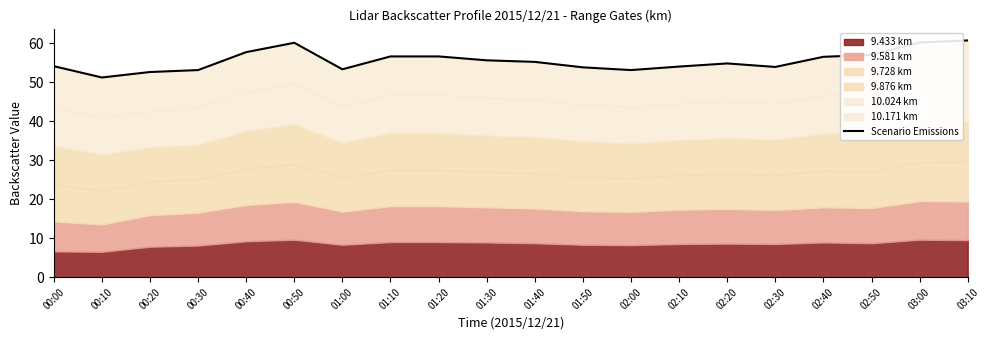

What is the change in value from 01:40 to 02:30?

-1.3